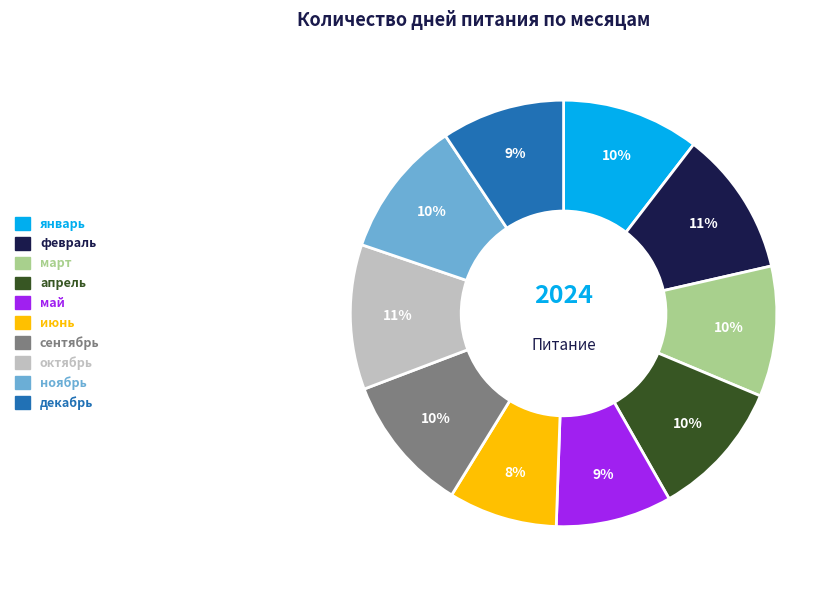

The октябрь slice represents 18% of the pie. True or false?

False